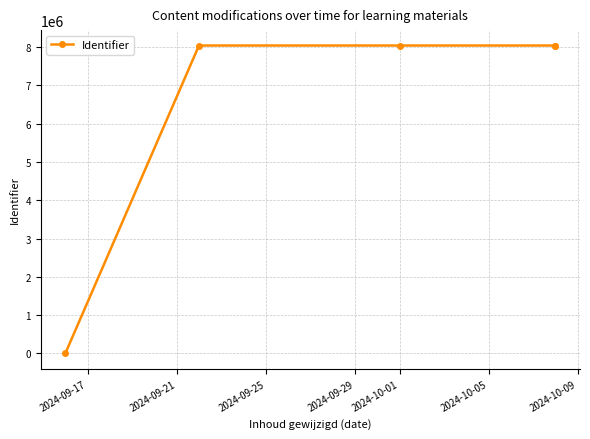

How many lines are shown in the chart?

1